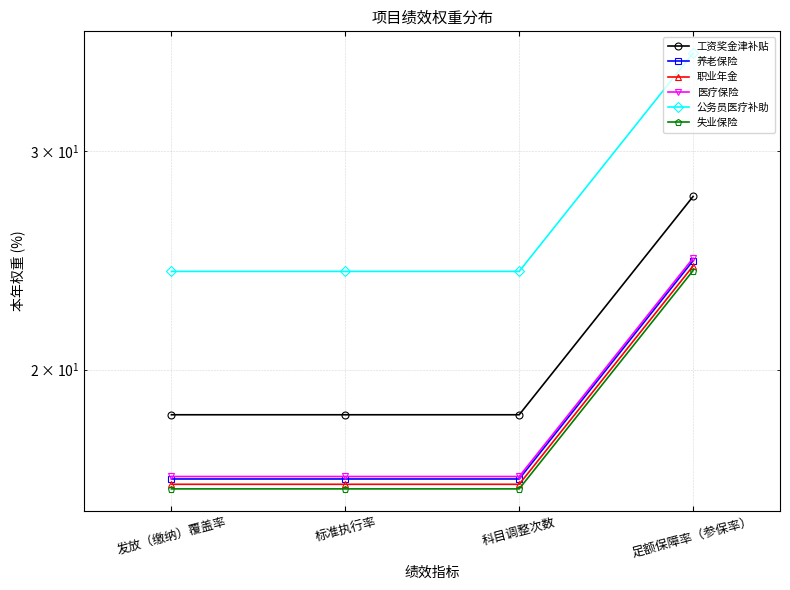

Which series has the widest spread of values?

公务员医疗补助